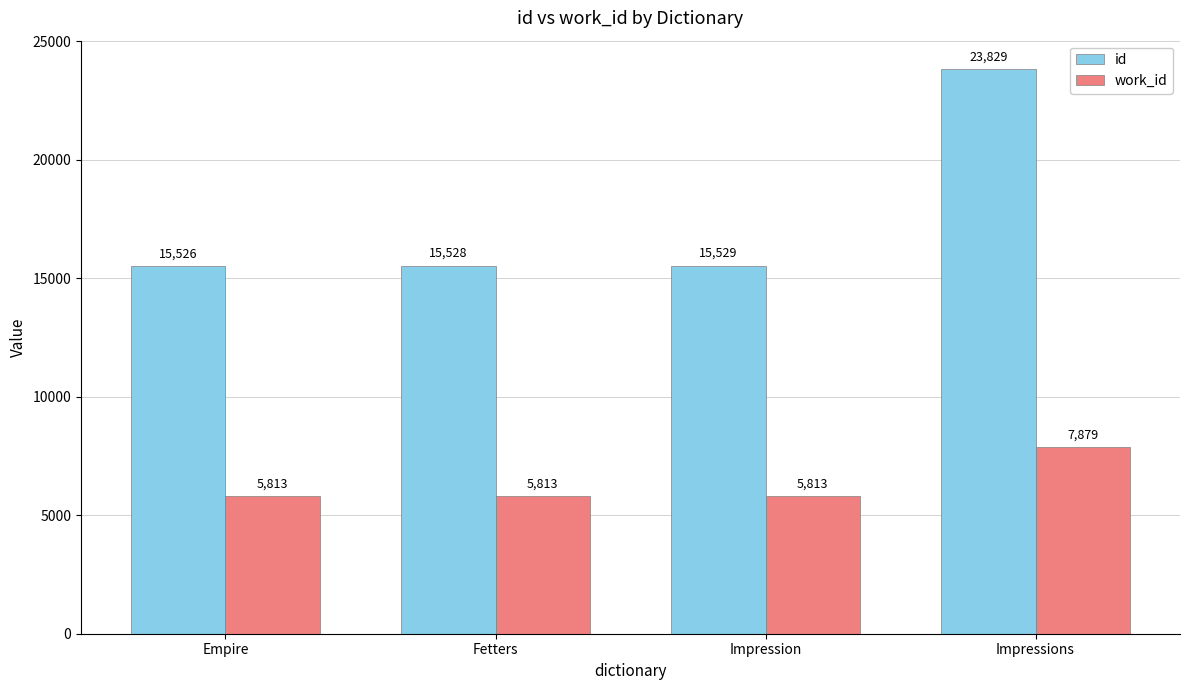

How many groups of bars are there?

4